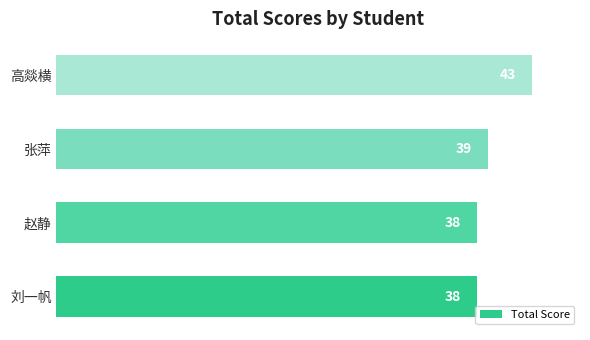

Count the number of data series in this chart.

1